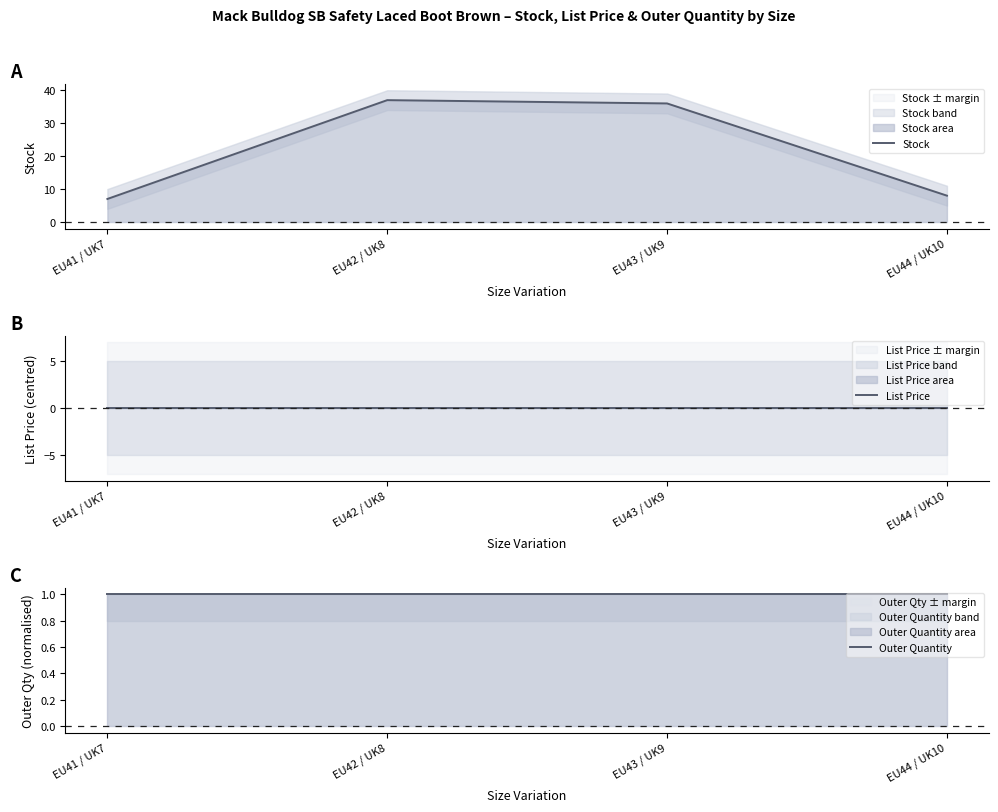

What is the sum of all Outer Quantity values?

4